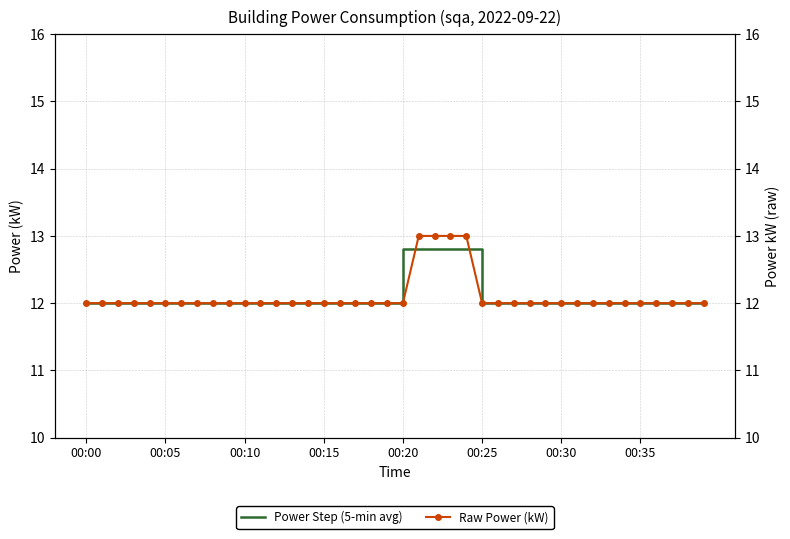

What is the label of the 23rd point from the right?

17